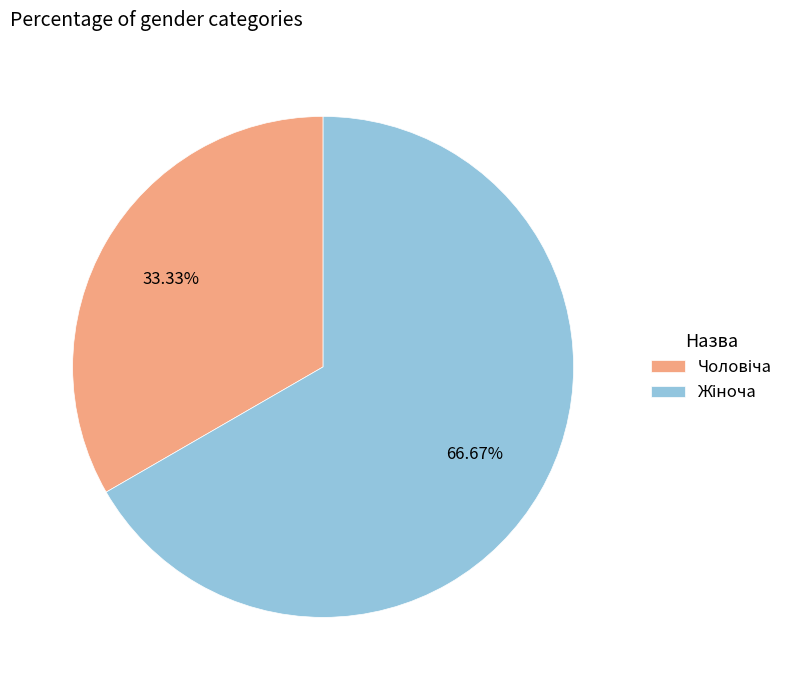

Is there any slice that represents more than half of the pie?

Yes